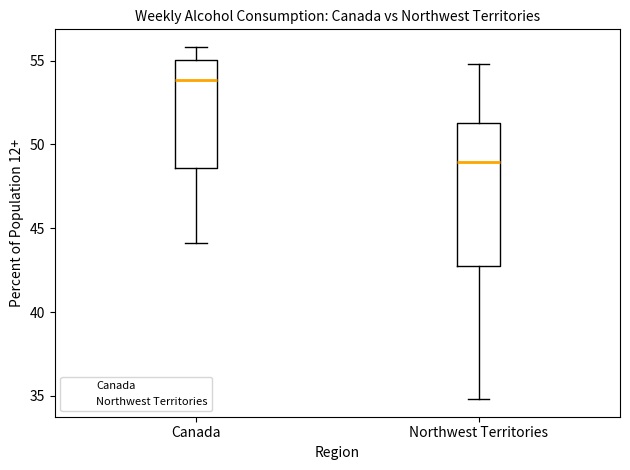

Which box's median line is the highest?

Canada